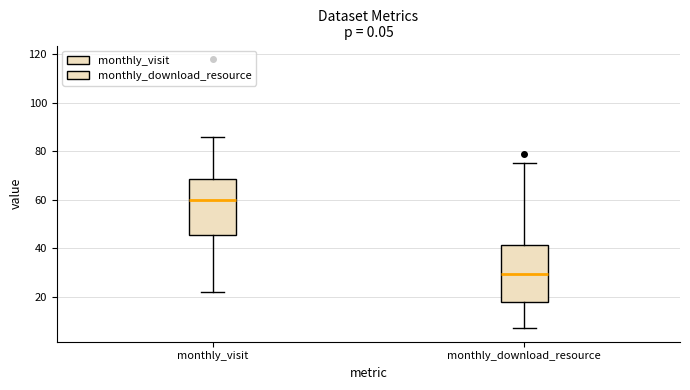

Where does the median line of the box for monthly_download_resource sit on the y-axis? The values are not printed on the chart, so give them approximately, as read against the axis.

30